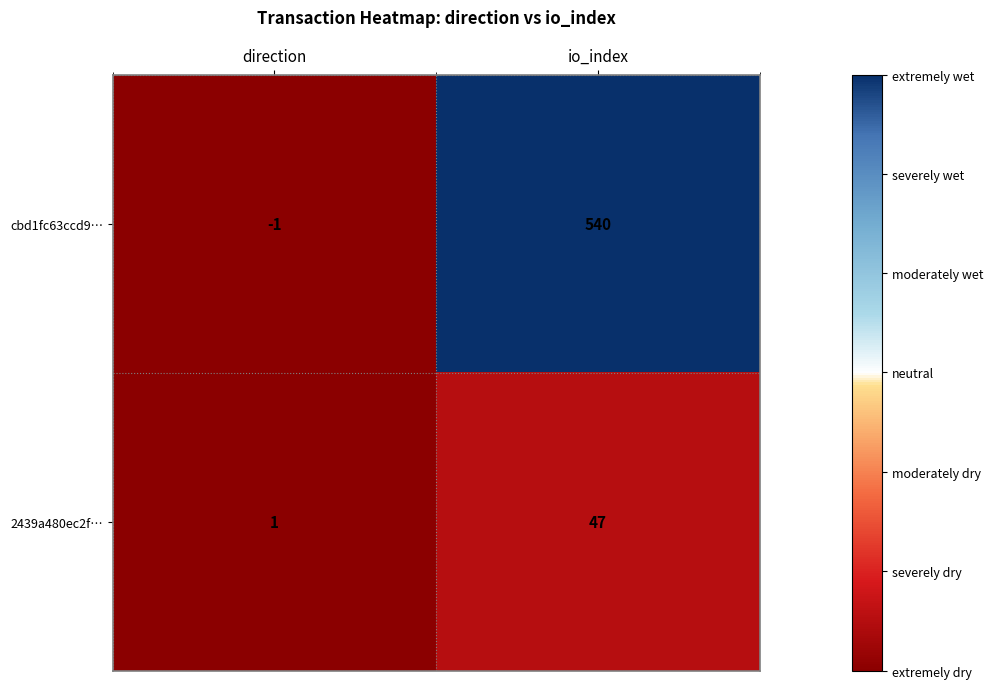

What is the sum of the 2439a480ec2f… values at io_index and direction?

48